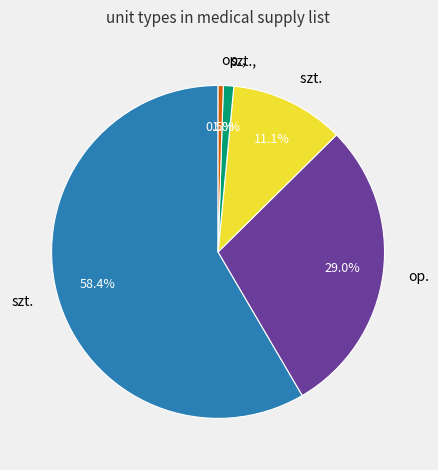

Is there a majority slice in this chart?

Yes